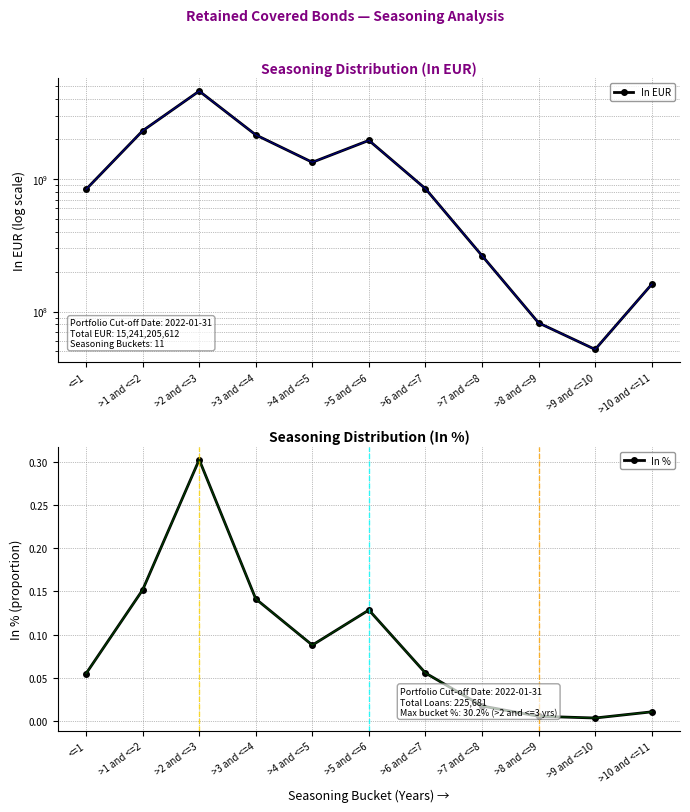

List the series in order of their peak value, lowest first.

In %, In EUR